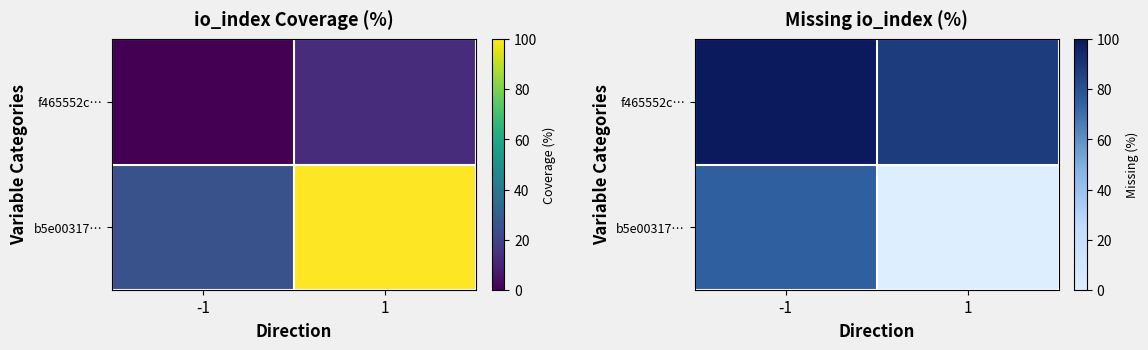

What is the approximate value of b5e00317… at -1?

75.0